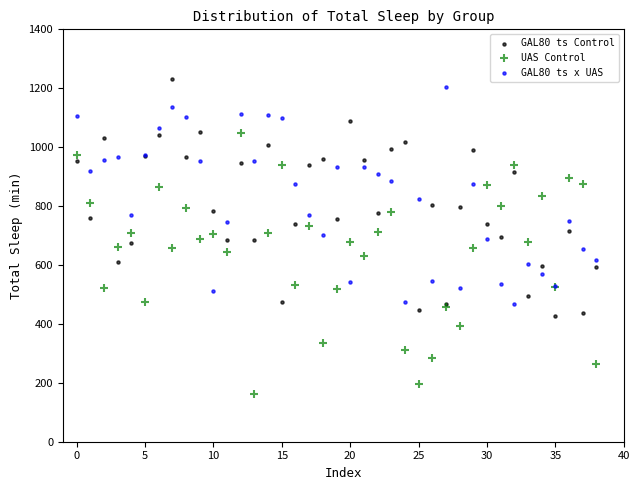

Which series contains the highest Y value?

GAL80 ts Control